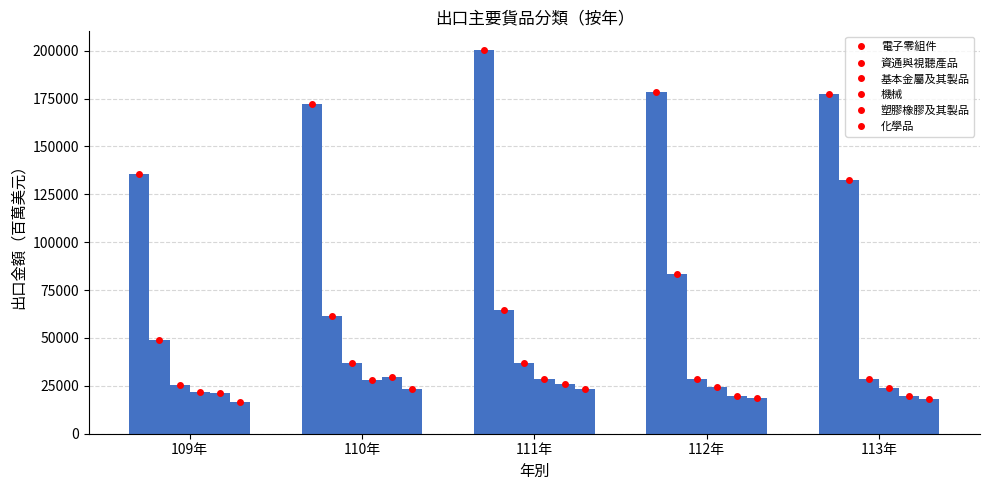

What is the total value across all series at 113年?

400173.3